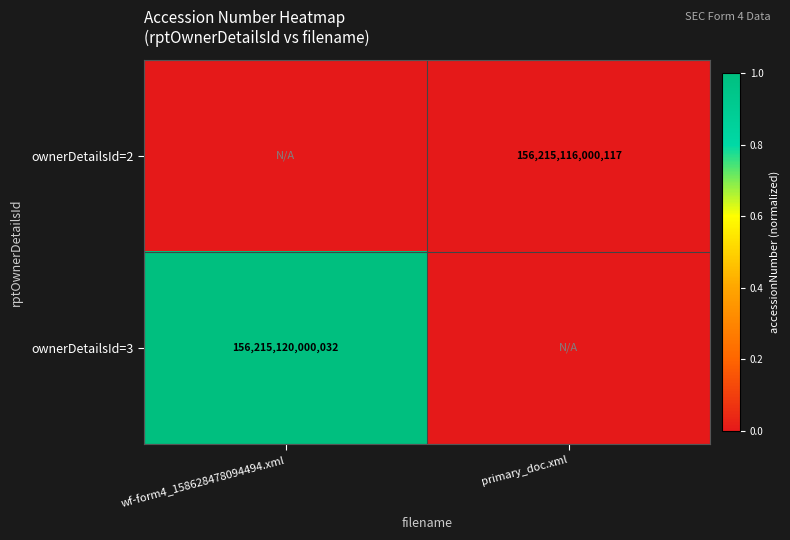

The ownerDetailsId=3 series shows 100616494969435 at wf-form4_158628478094494.xml. True or false?

False